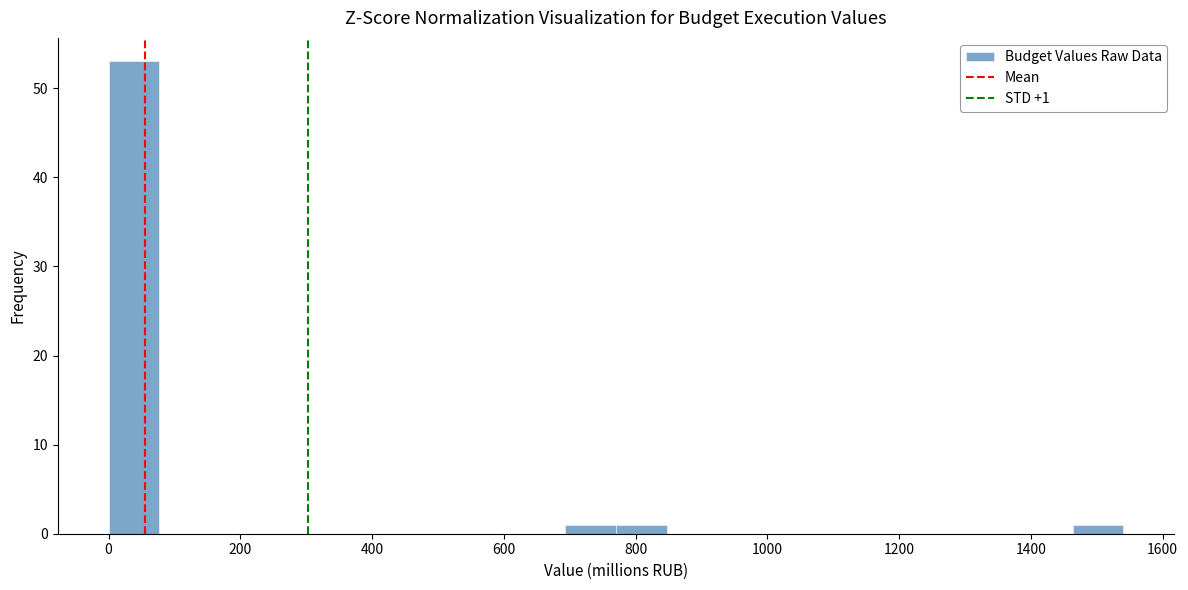

Read against the x-axis, roughly where is the centre of the tallest bar?

40